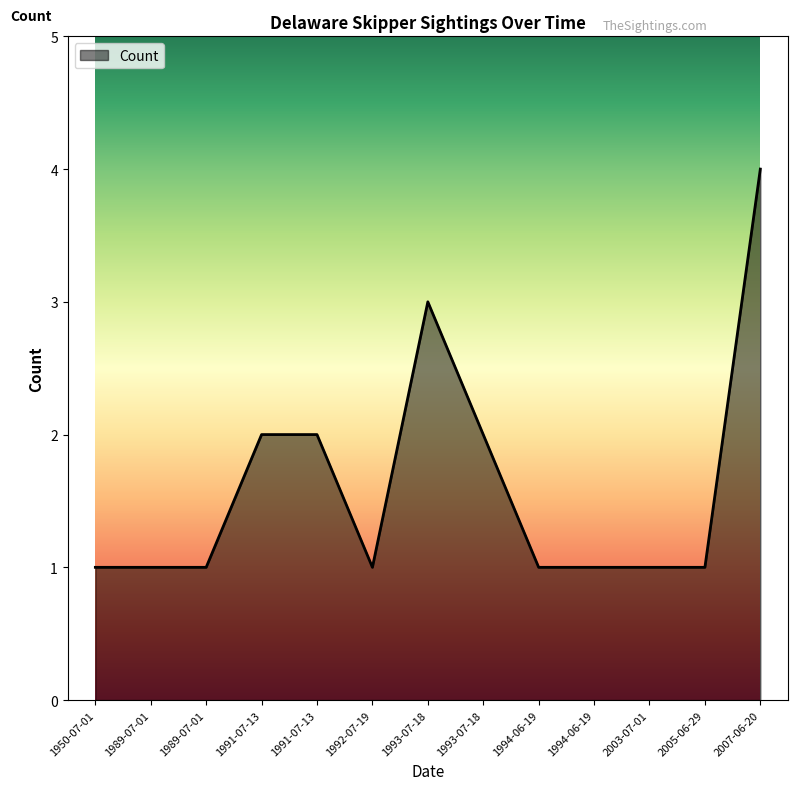

Does the chart have visible grid lines?

No